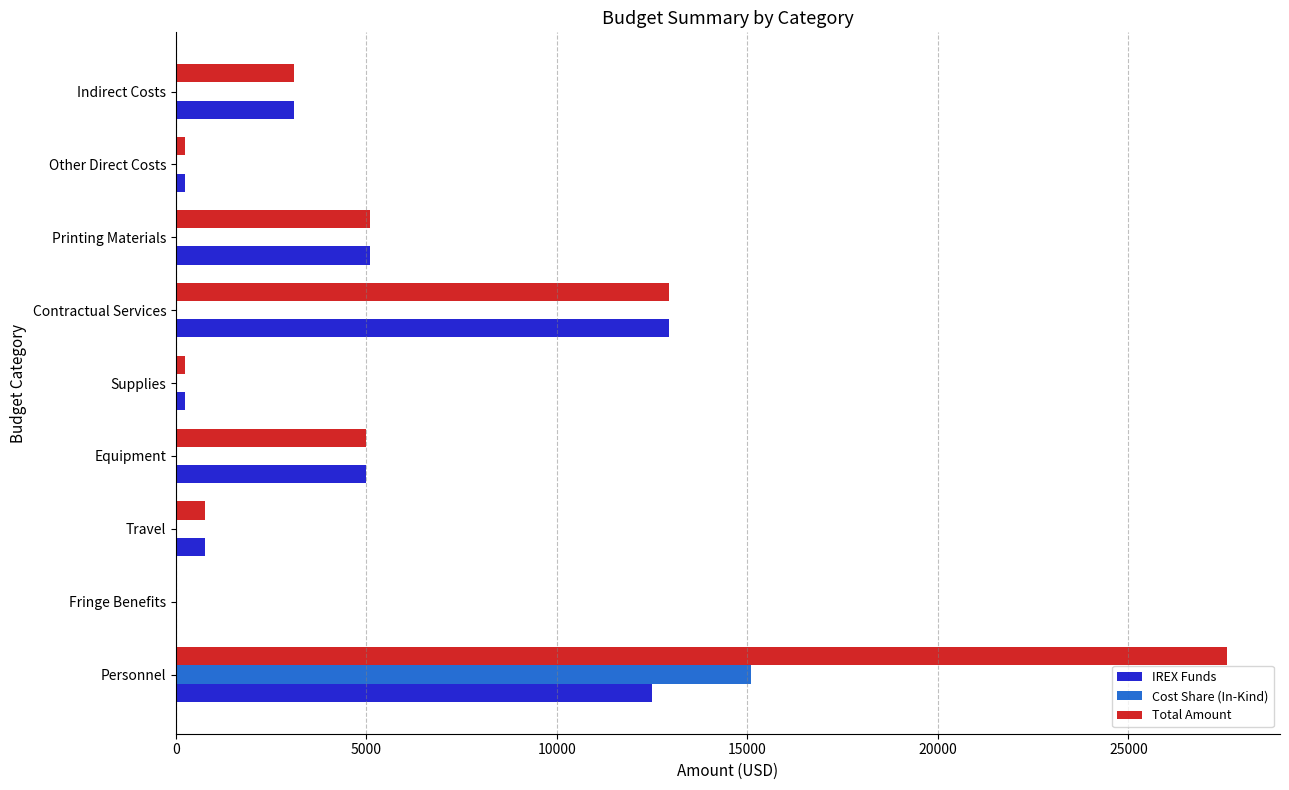

What is the sum of all IREX Funds values?

39916.5